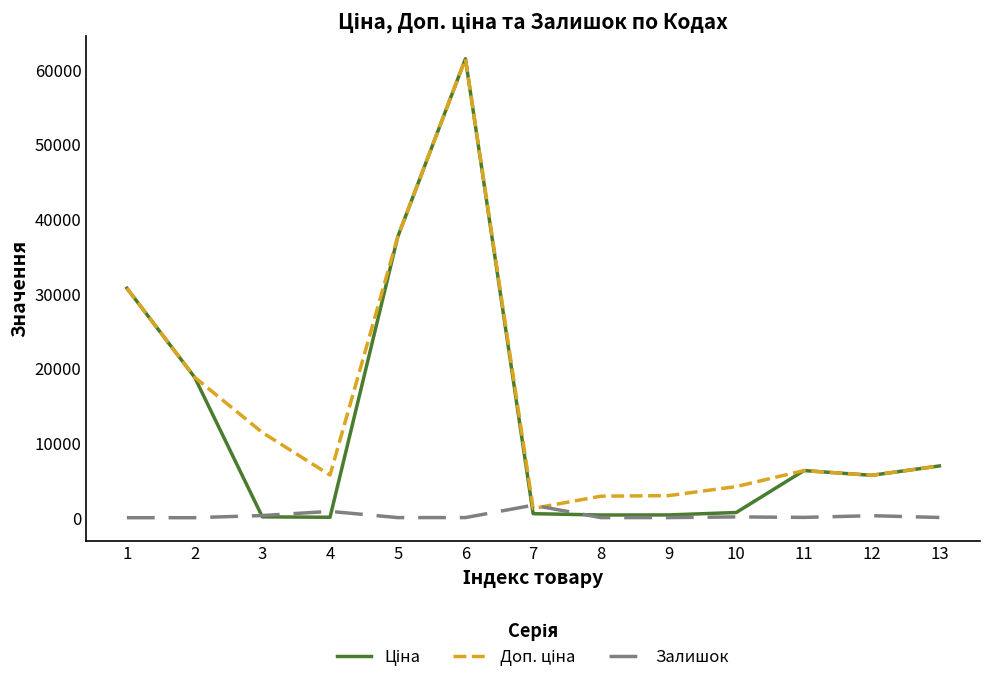

At which category is the sum across all series the highest?

6